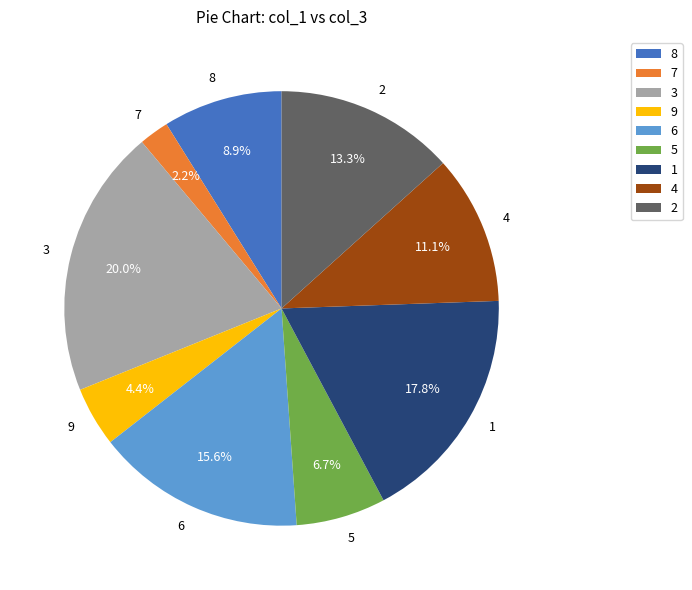

Is there any slice that represents more than half of the pie?

No